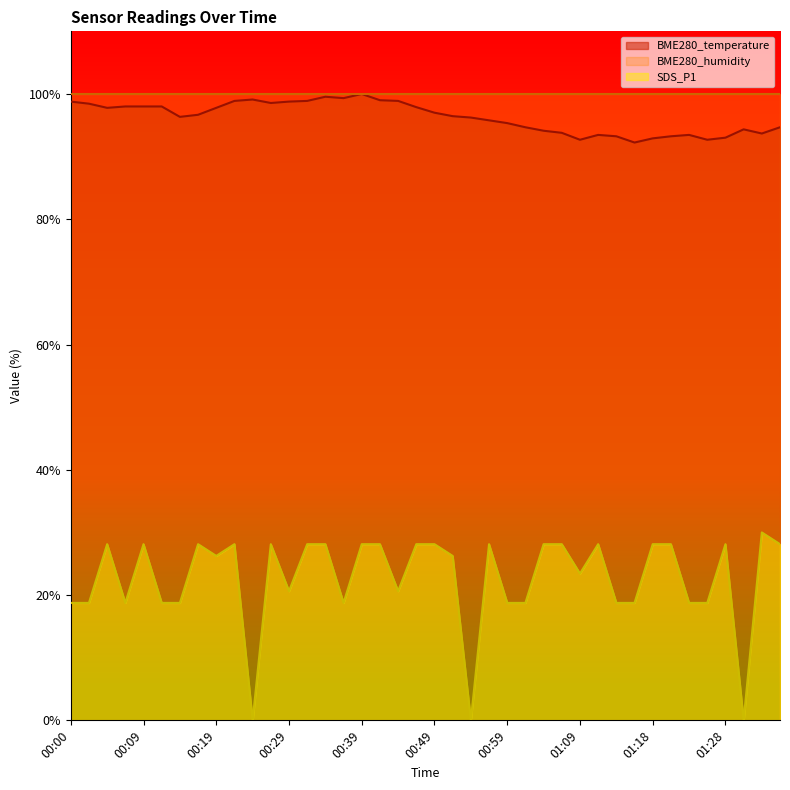

How many positive values does the SDS_P1 series have?

37